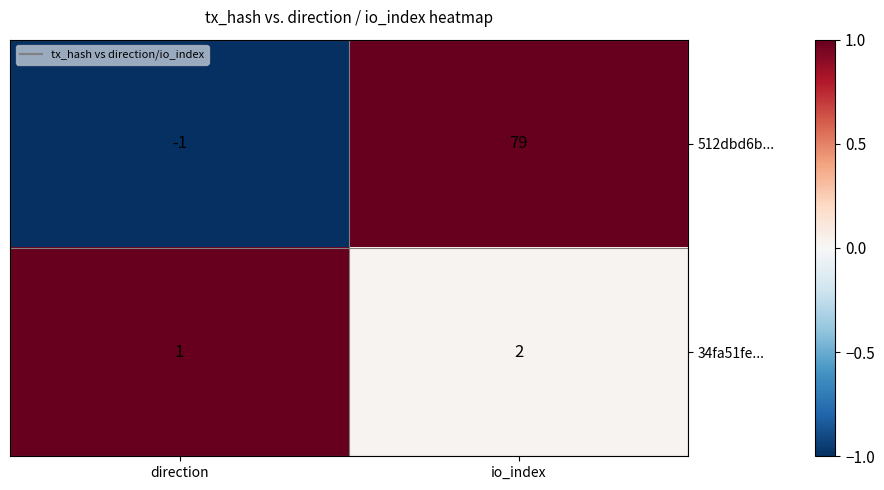

How many data points does each series have?

2